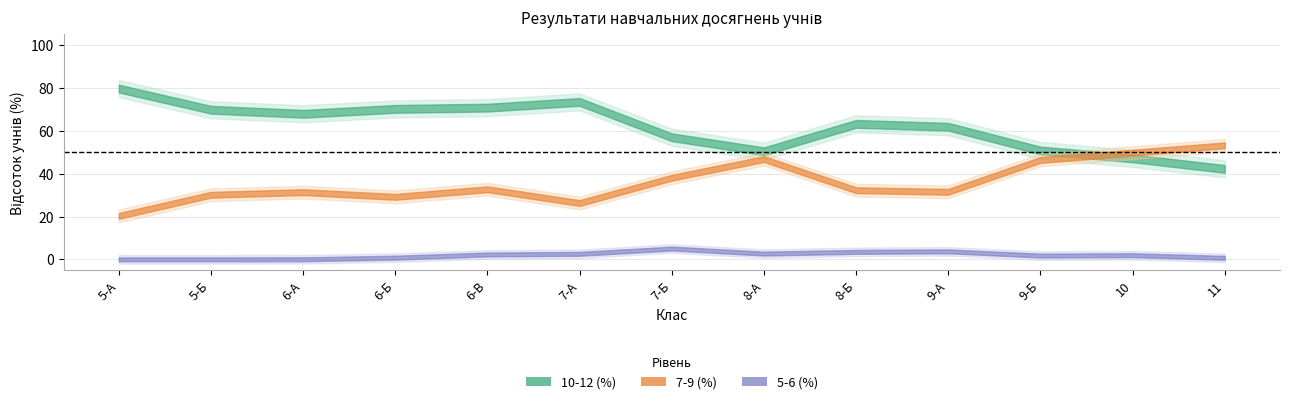

True or false: 10-12 (%) and 1-3 (%) cross at least once.

False